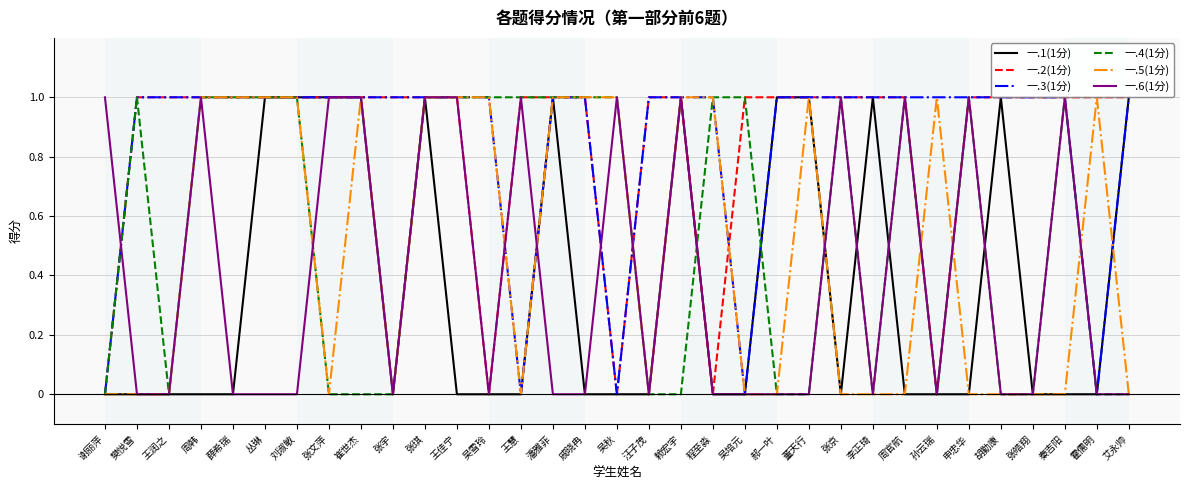

What is the total value across all series at 戚晓冉?

4